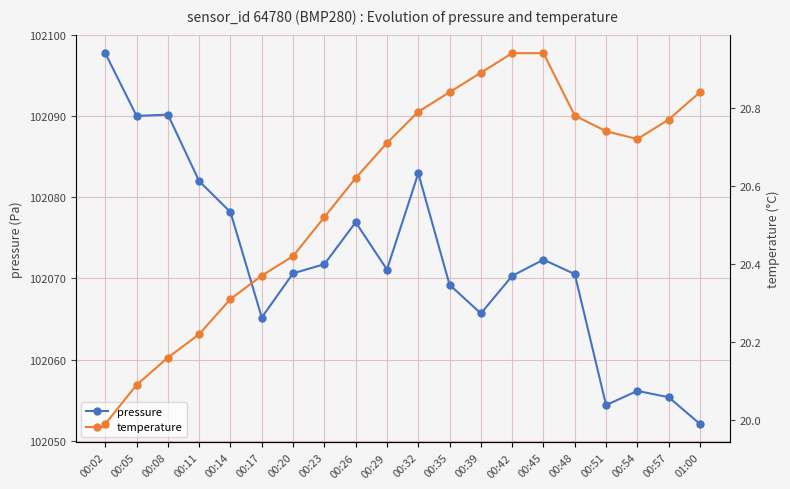

Is it true that temperature equals 20.9 at 00:45?

True